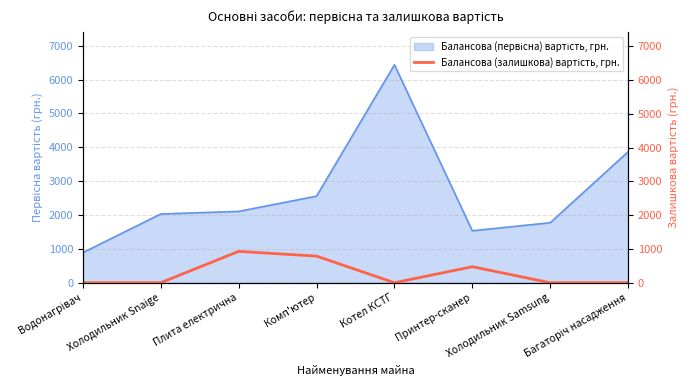

True or false: there are more than 0 points higher than both neighbors.

True